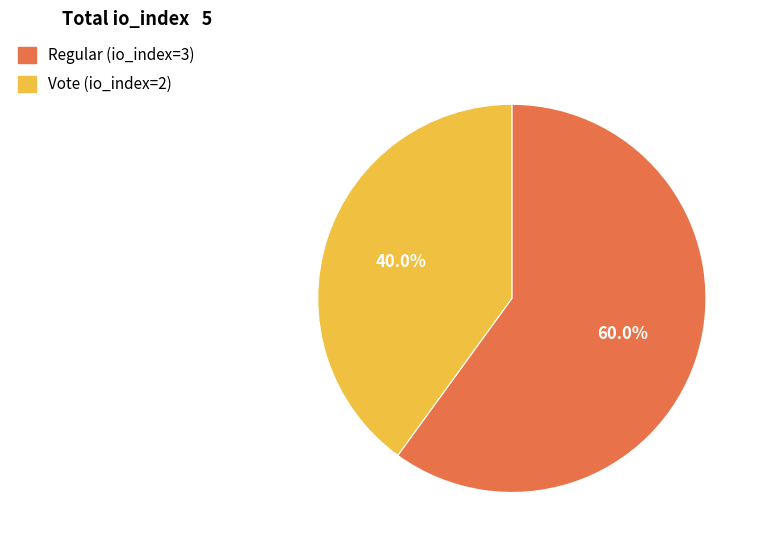

Which category has the biggest portion of the pie?

Regular (io_index=3)